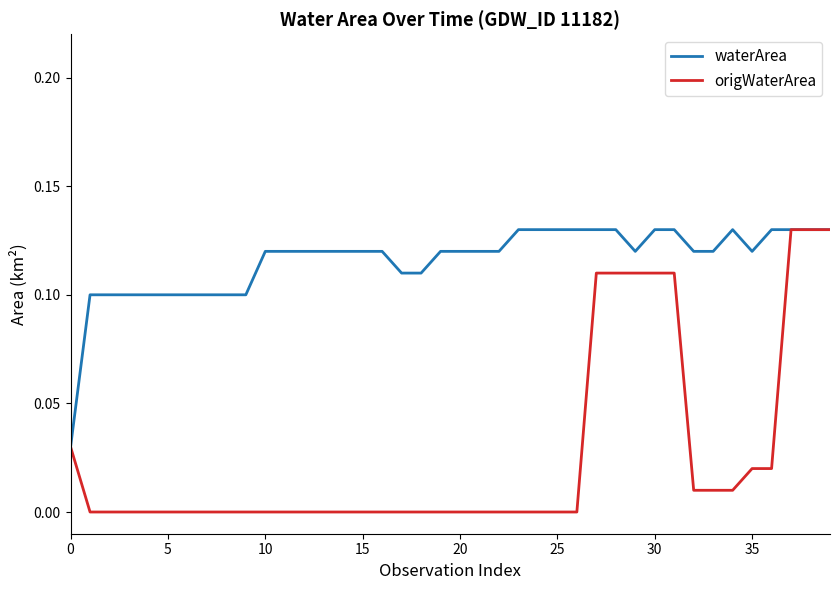

Rank the series by their average value, from lowest to highest.

origWaterArea, waterArea